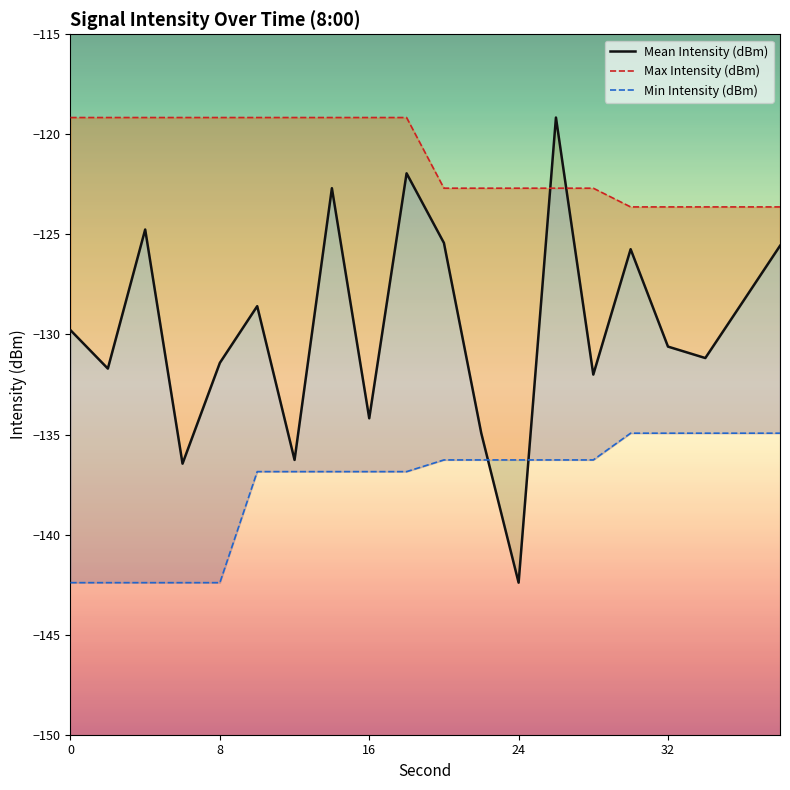

What is the maximum value shown in the chart?

-119.2